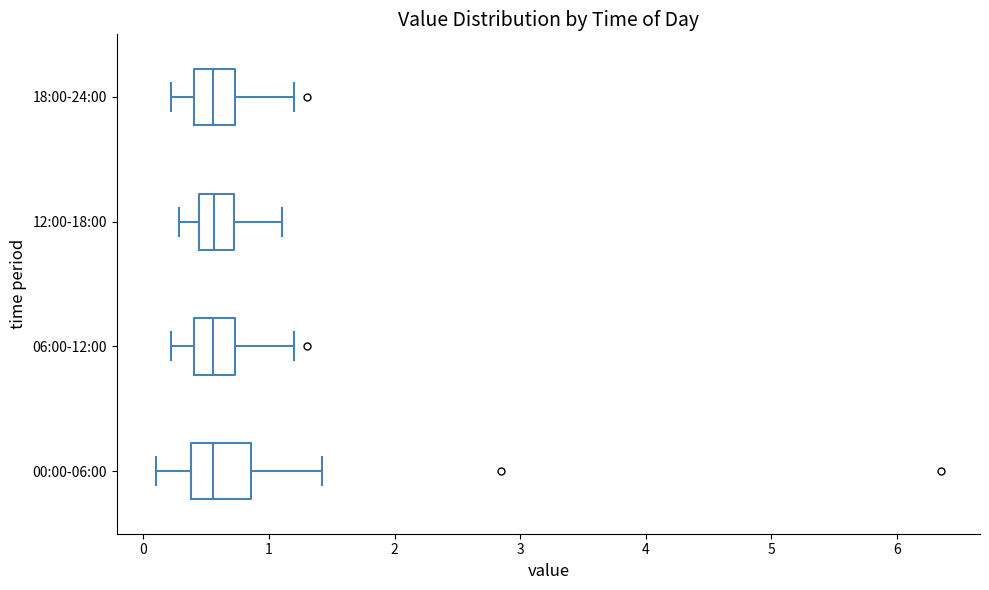

Which box is the widest, from its left edge to its right edge?

00:00-06:00